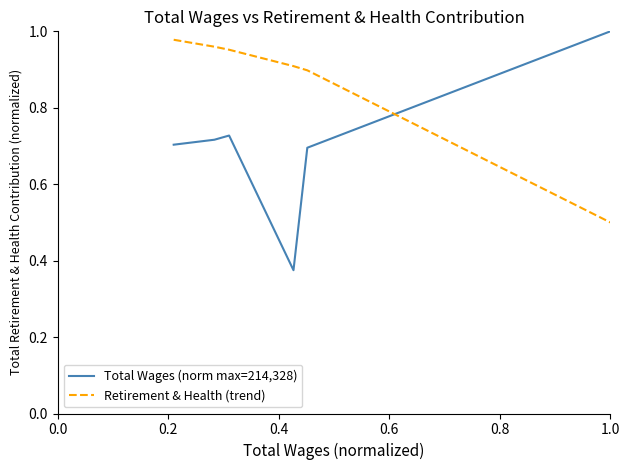

True or false: Retirement & Health (trend) has more than 1 points higher than both neighbors.

False